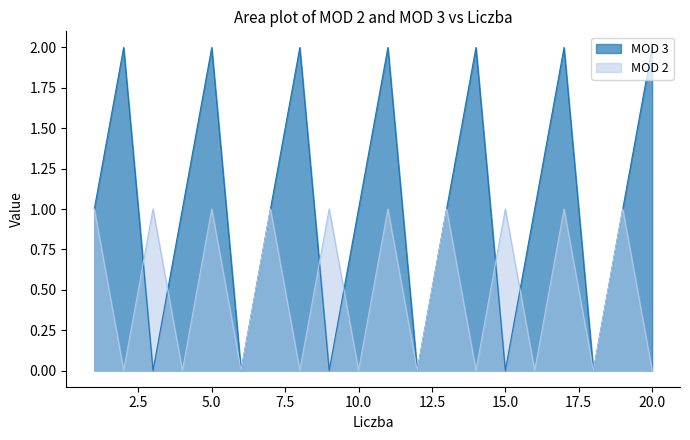

In MOD 2, how many points are lower than both neighbors (excluding endpoints)?

9